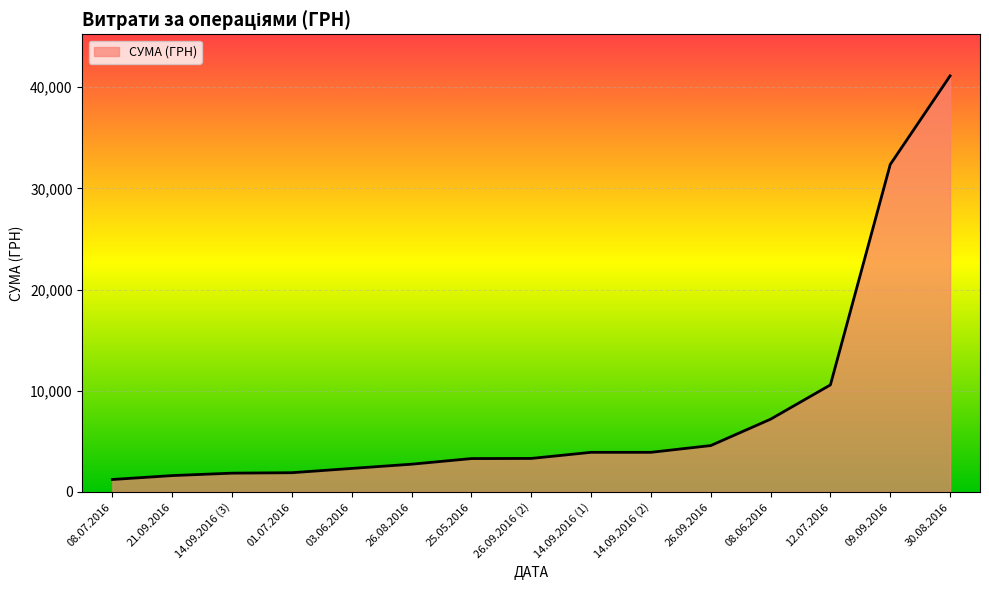

Approximately how many times larger is the value at 14.09.2016 (1) compared to 25.05.2016?

1.2